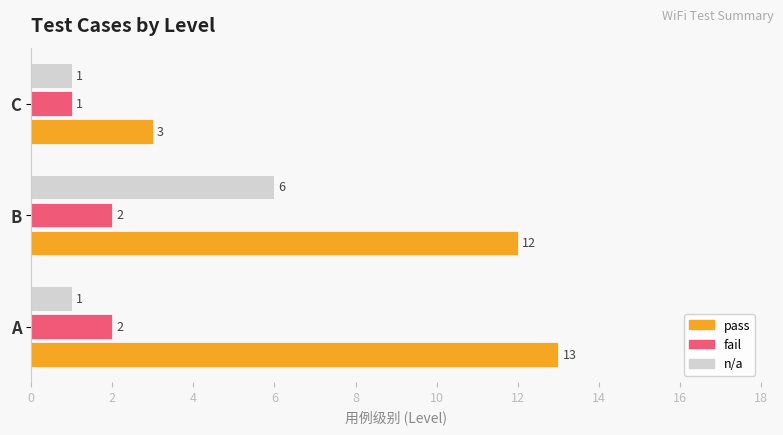

Is the value of fail at C greater than the value of pass at B?

No